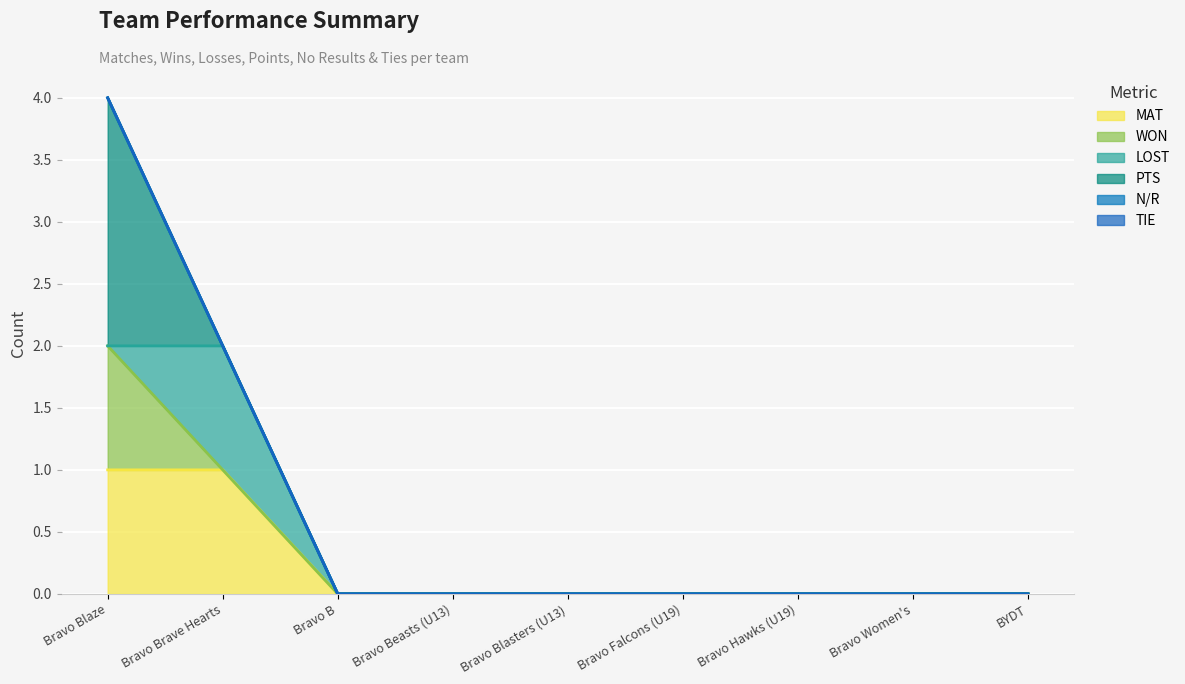

List the labels in order of MAT value, largest first.

Bravo Blaze, Bravo Brave Hearts, Bravo B, Bravo Beasts (U13), Bravo Blasters (U13), Bravo Falcons (U19), Bravo Hawks (U19), Bravo Women's, BYDT